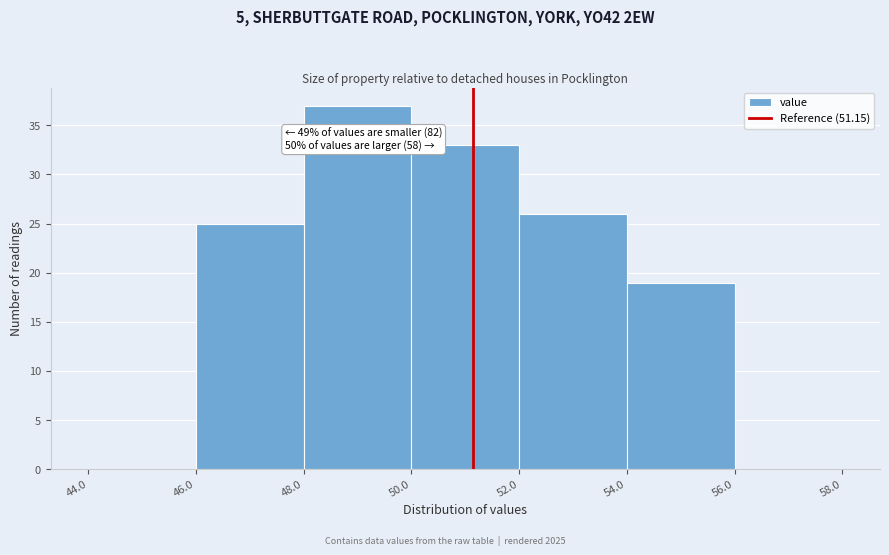

Which range on the x-axis has the tallest bar?

48.0 to 50.0